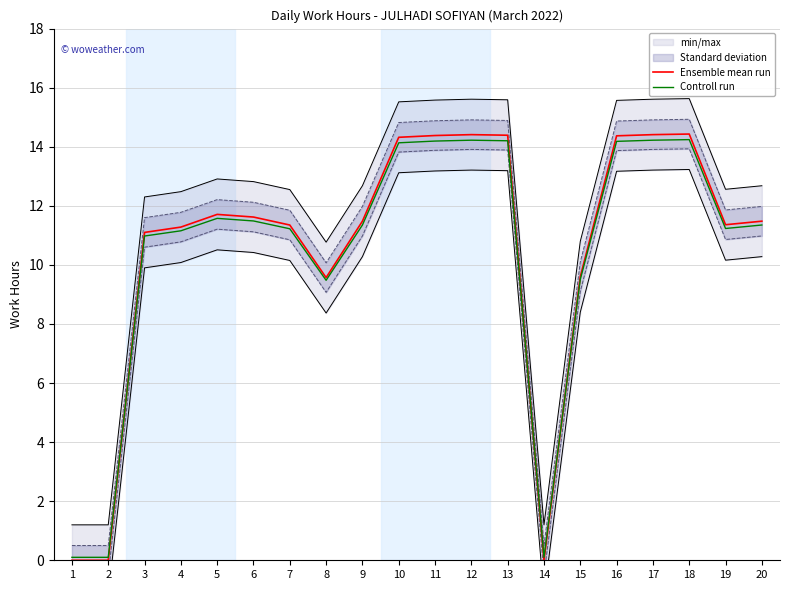

What is the spread (max minus min) of values at 13?

0.2